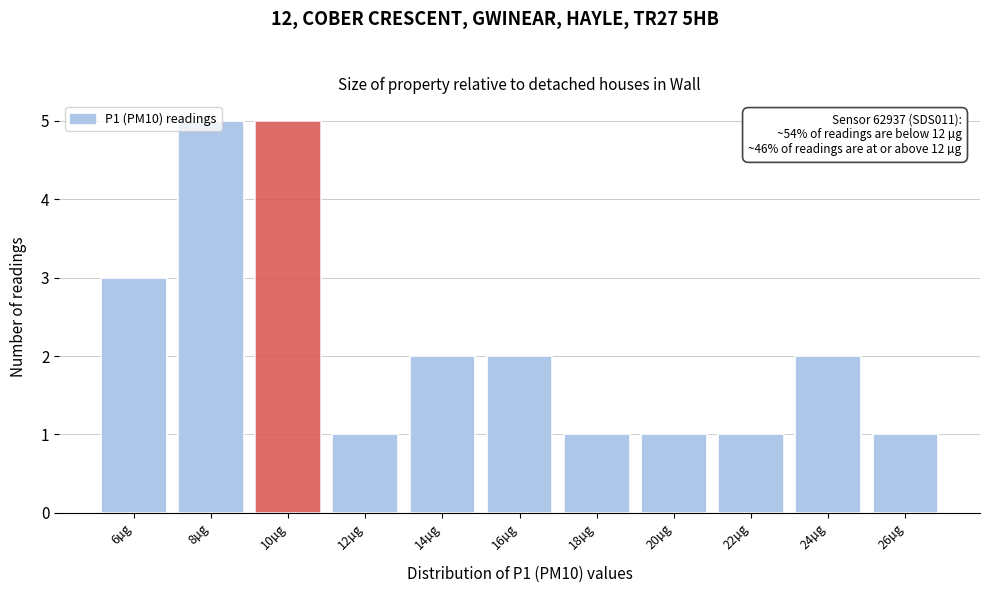

What is the sum of all values?

24